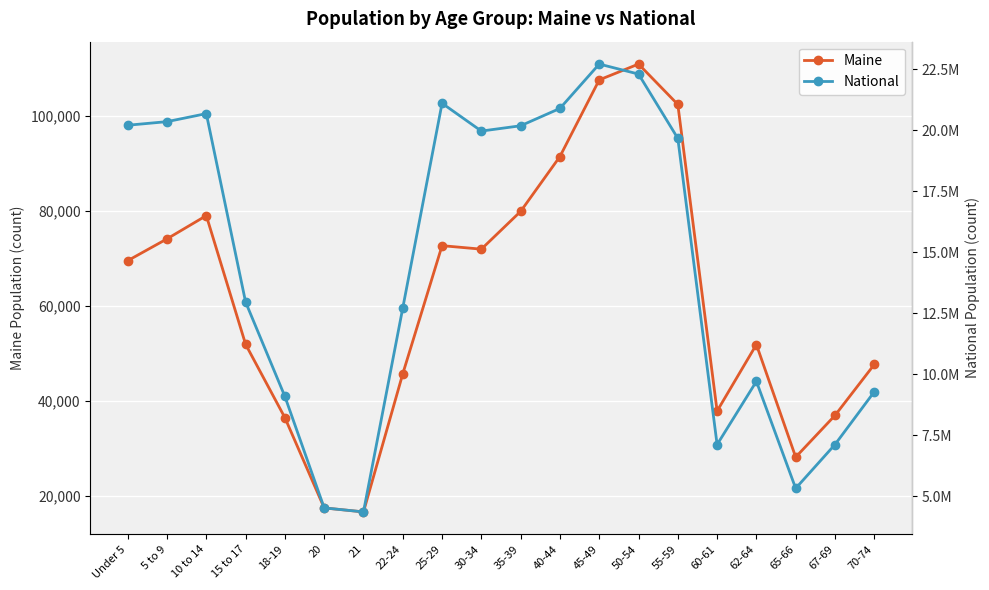

What is the difference between the second highest and minimum values in the Maine series?

91053